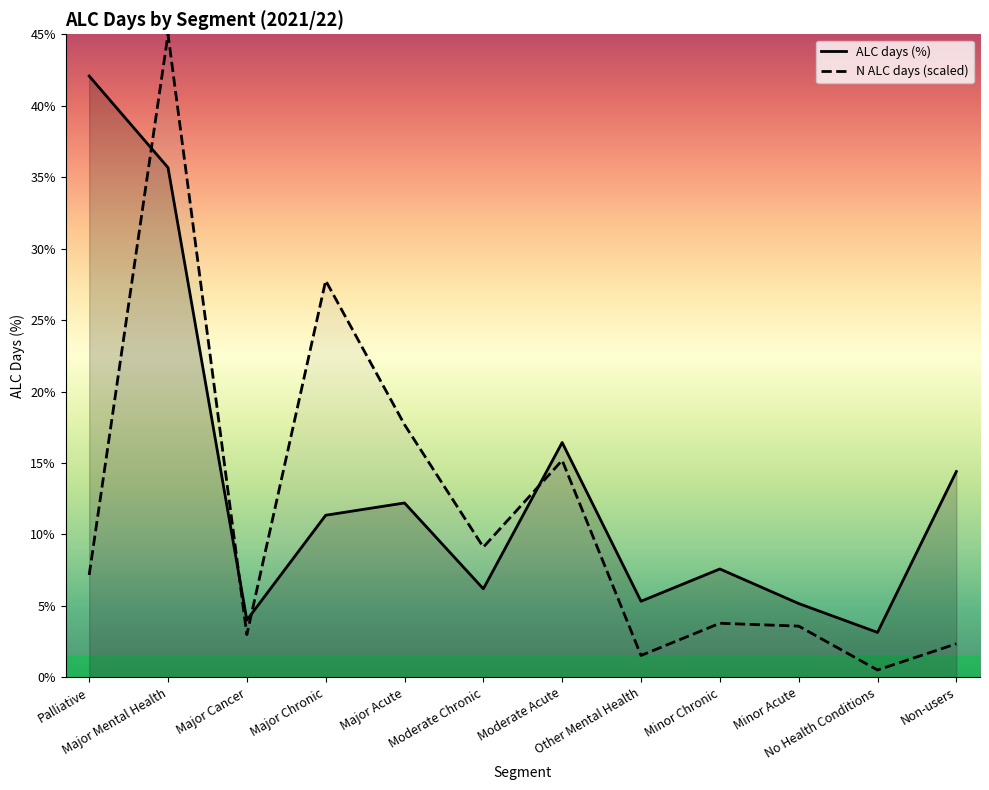

At how many categories does at least one series exceed 14?

6